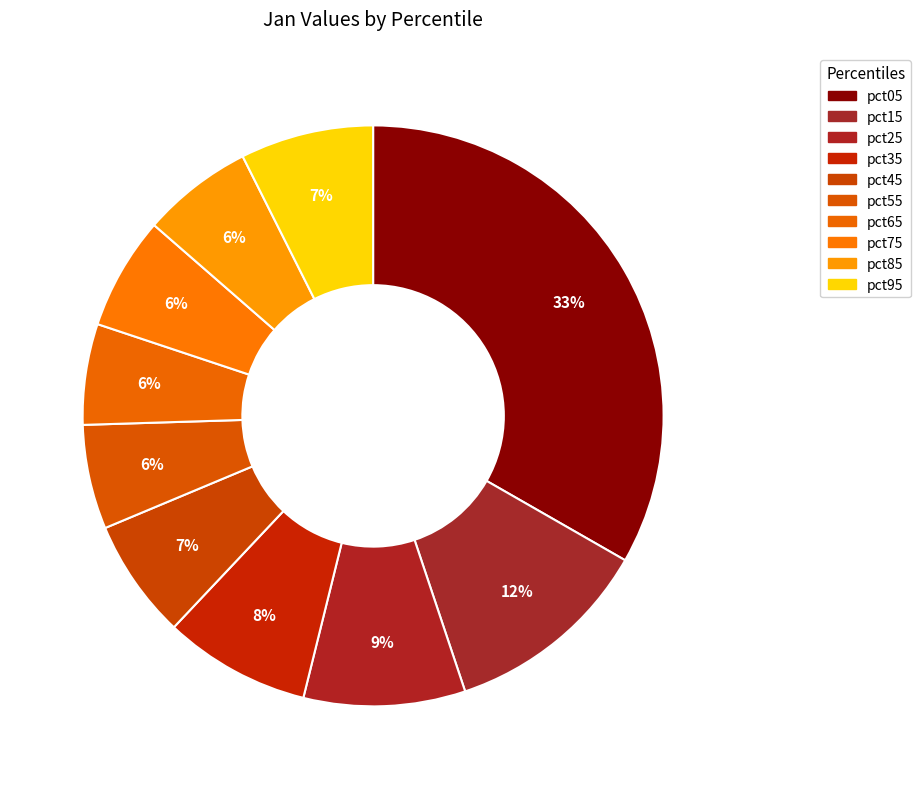

Rank the categories by value from lowest to highest.

pct65, pct55, pct85, pct75, pct45, pct95, pct35, pct25, pct15, pct05